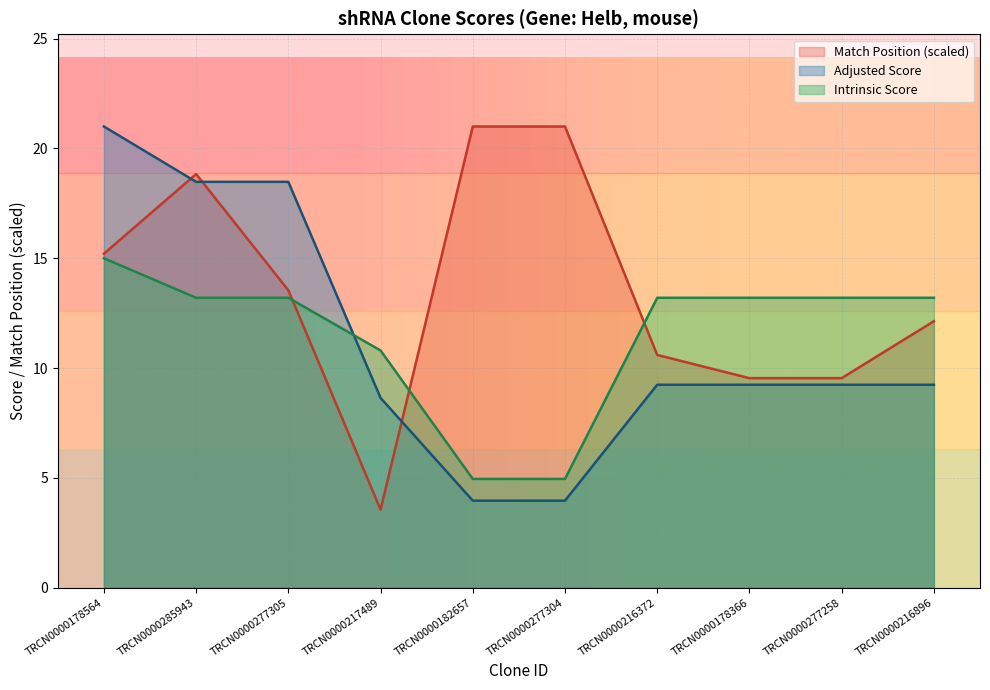

What is the average value of the Adjusted Score series?

11.1